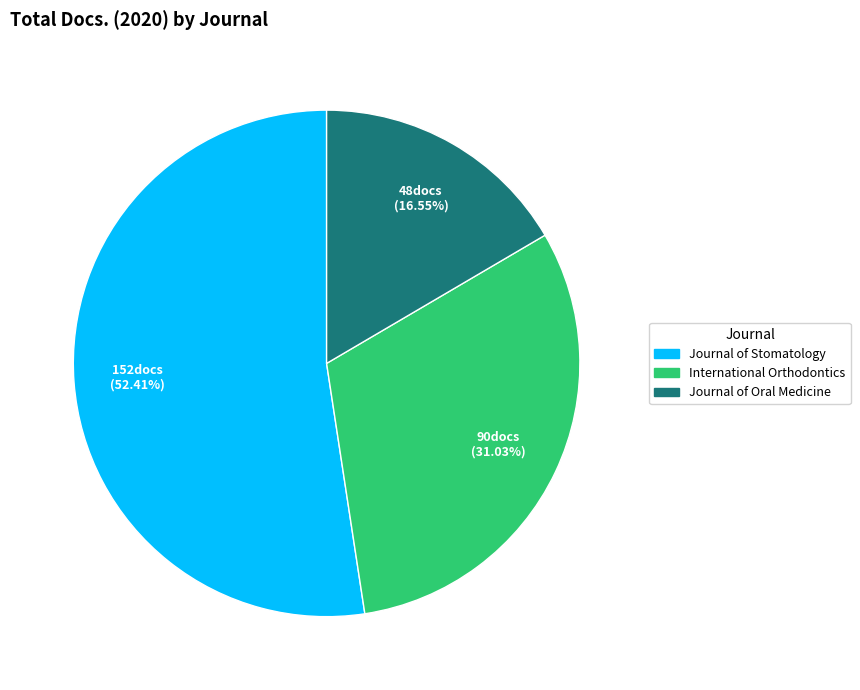

Does any single category account for the majority?

Yes